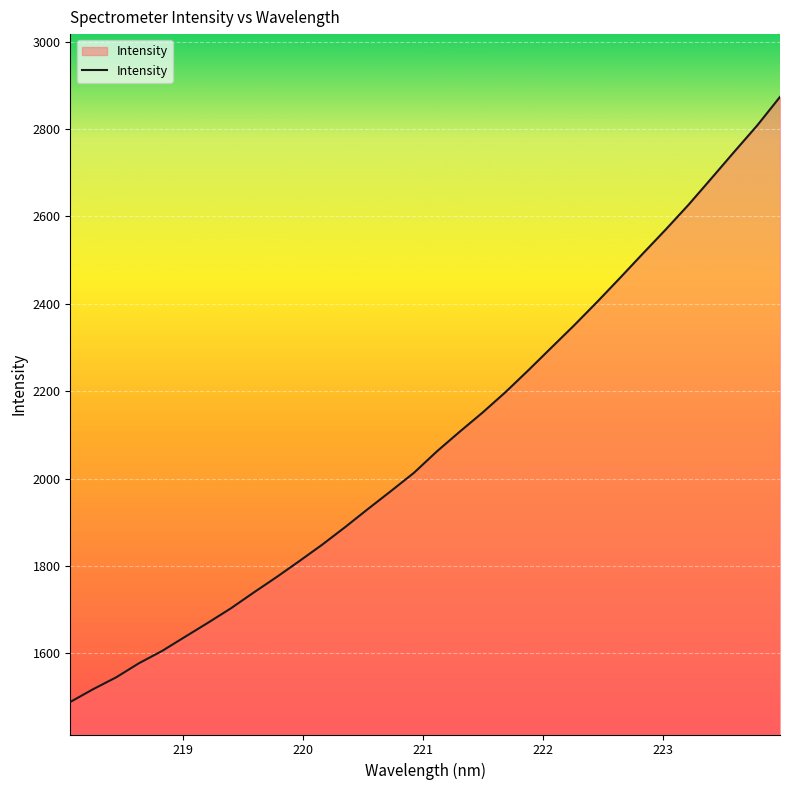

What is the minimum value shown in the chart?

1488.9